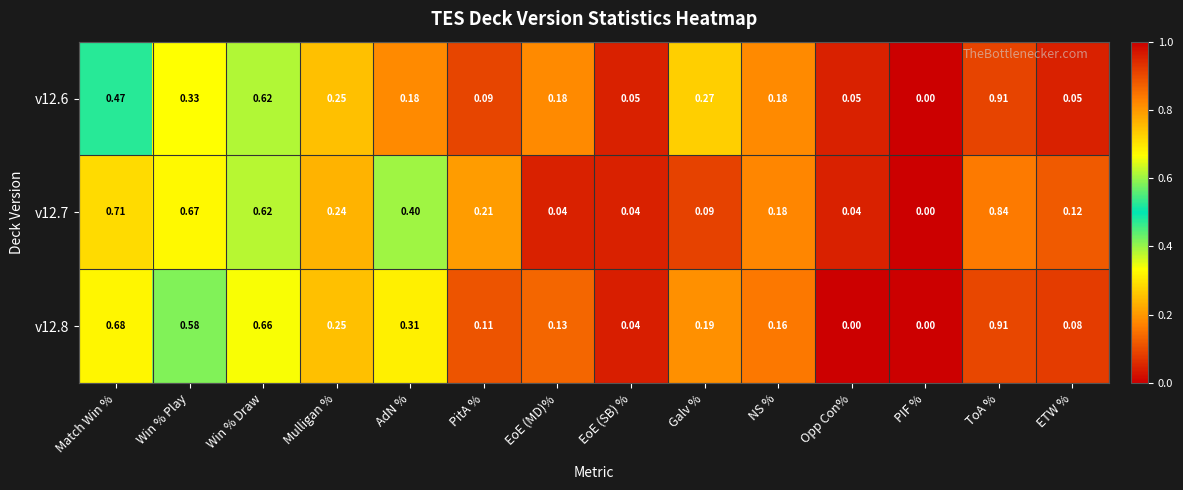

At which category is the sum across all series the highest?

ToA %